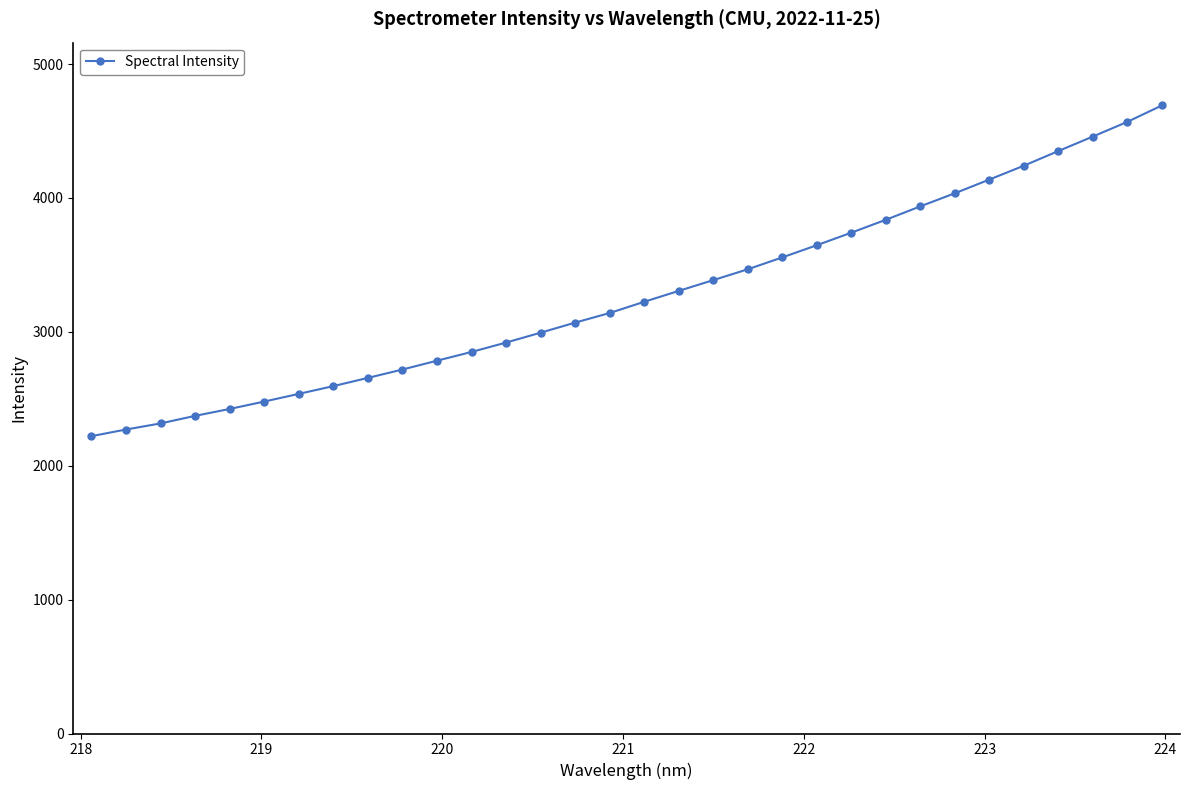

What is the greatest value displayed?

4690.7